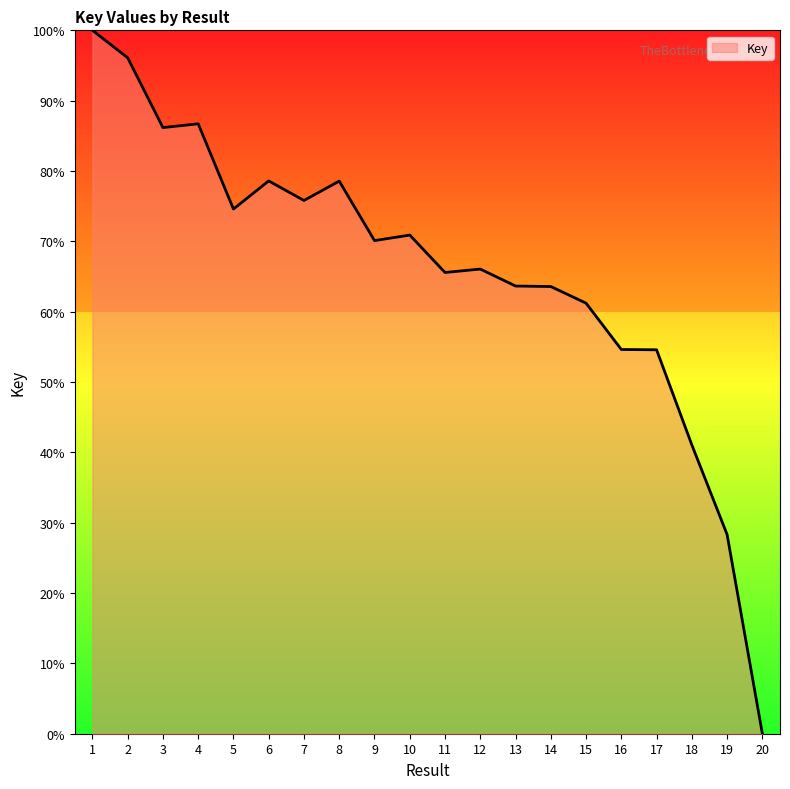

What is the difference between the maximum and minimum values?

100.0